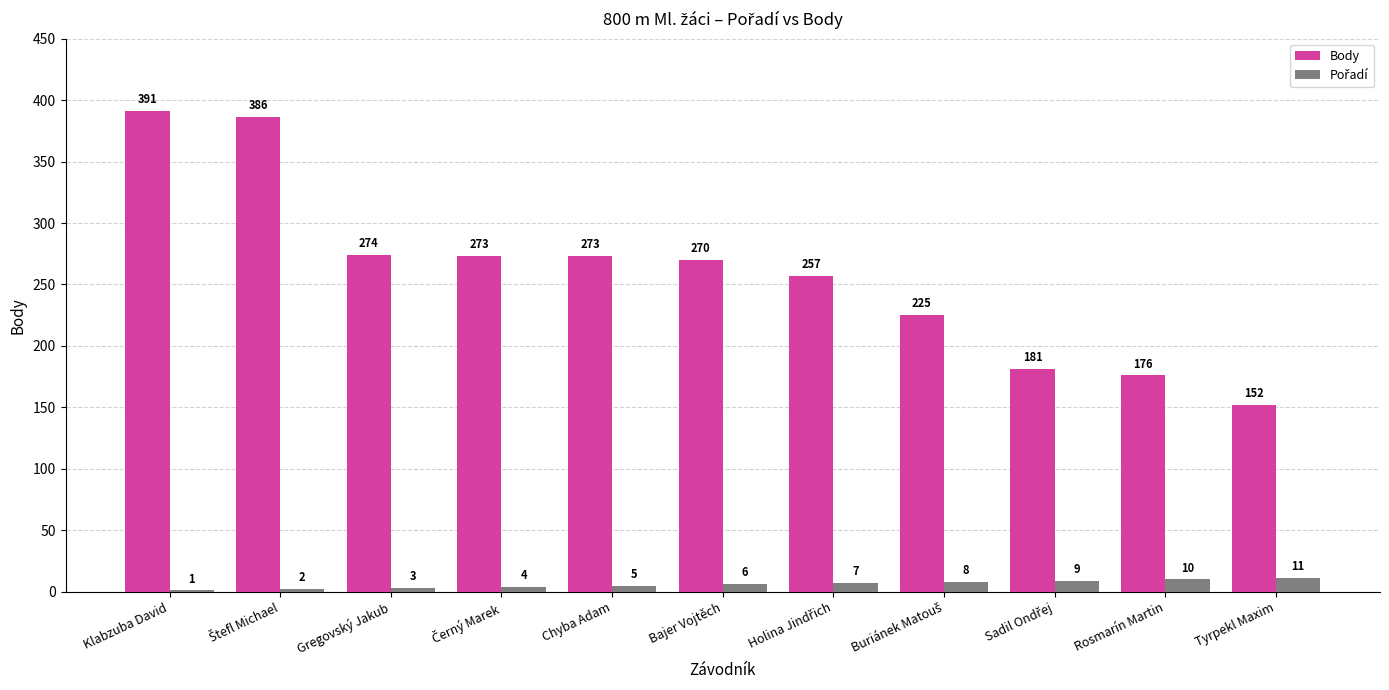

What is the greatest value displayed?

391